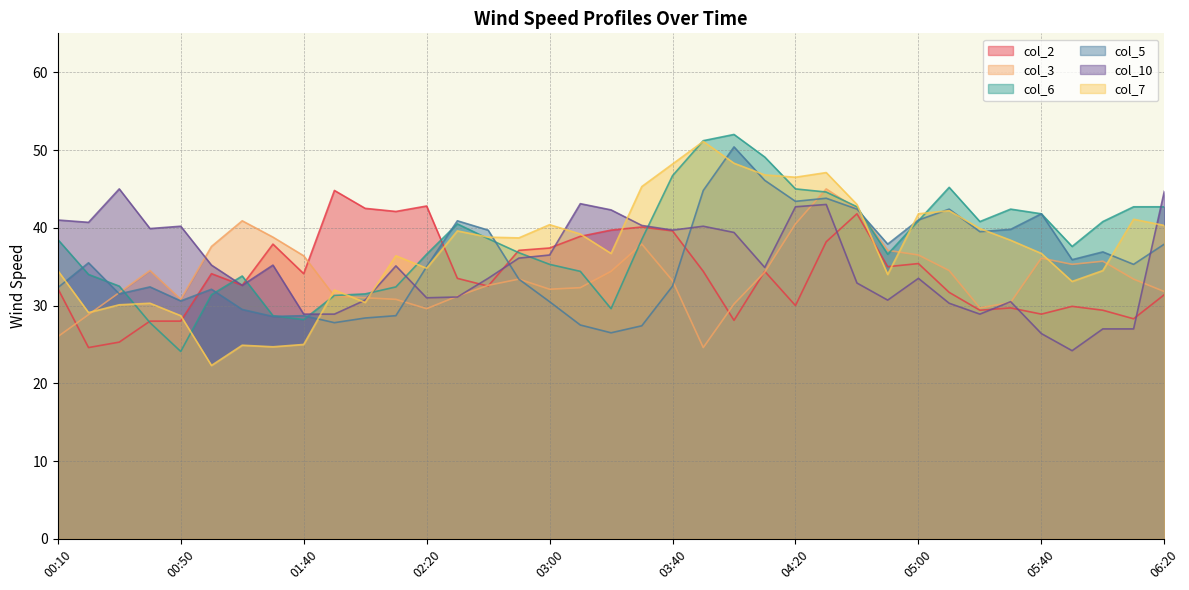

What is the minimum value shown in the chart?

22.3